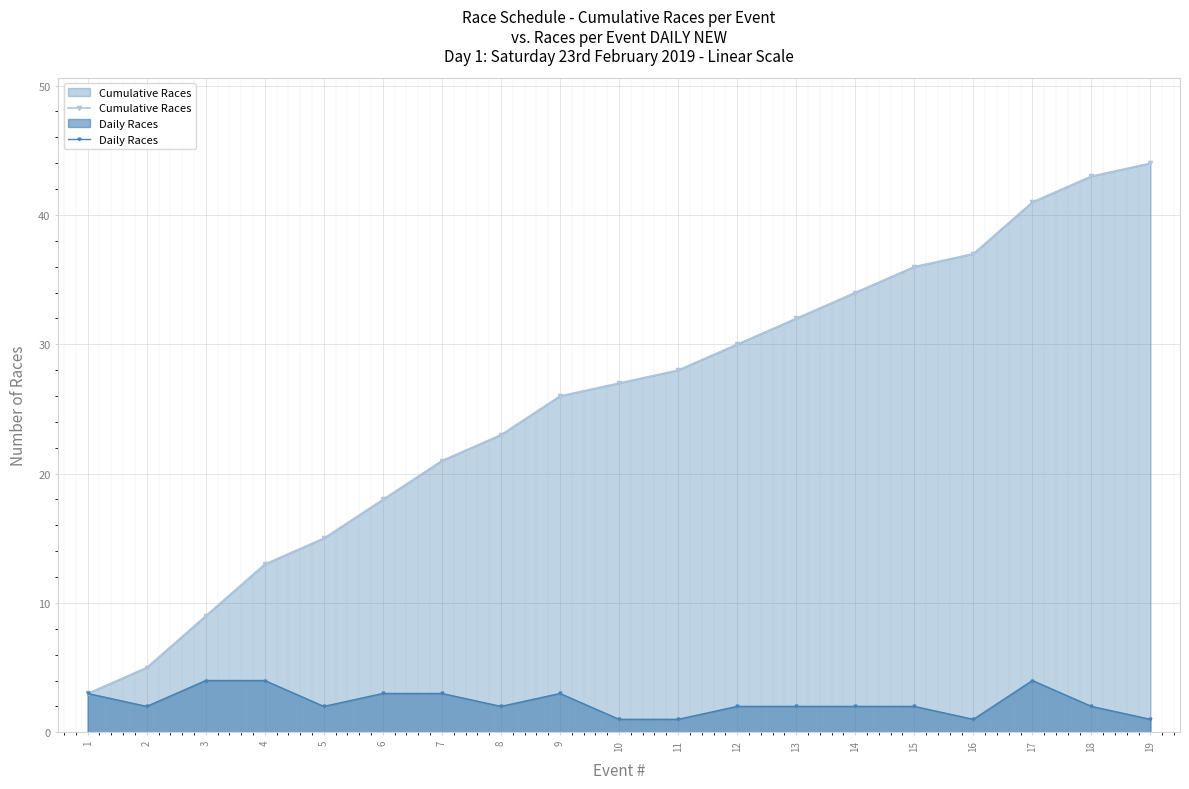

Which series has the widest spread of values?

Cumulative Races